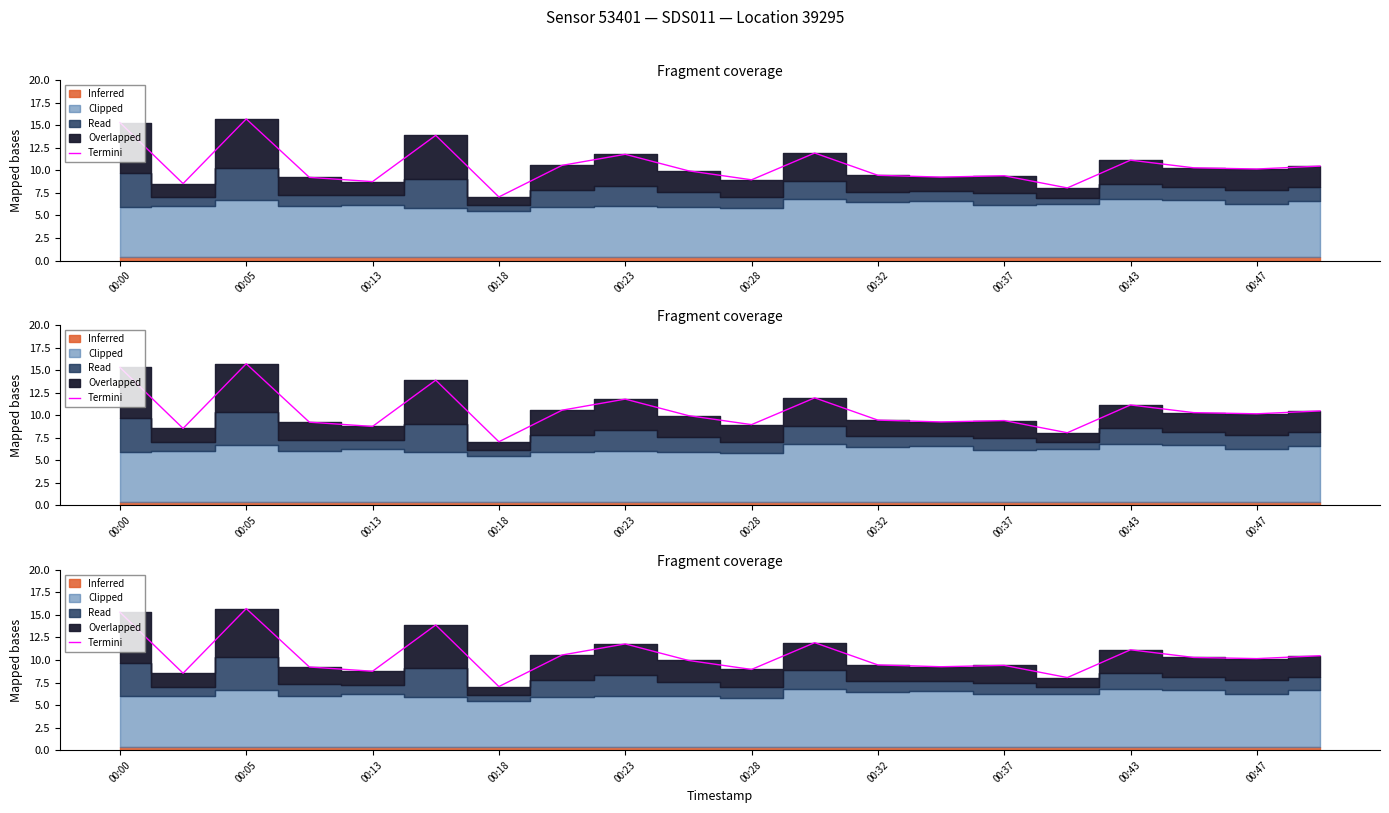

What is the value of the 10th point from the left?

10.0